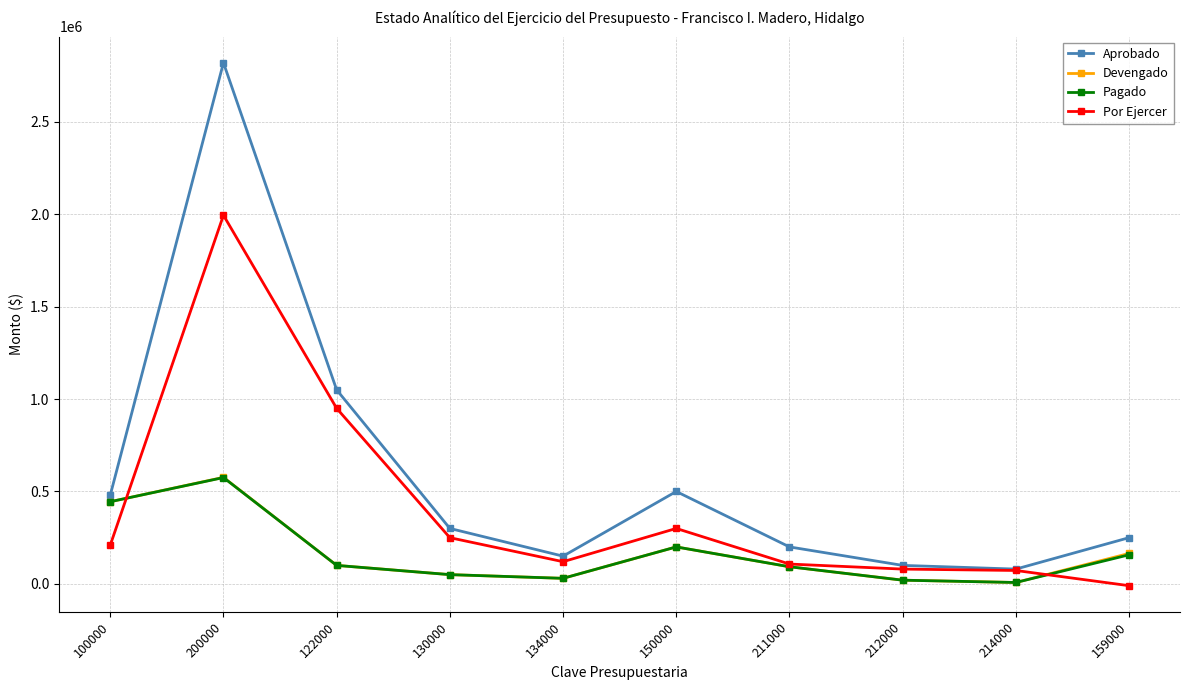

Which series ends up on top after the final intersection of Por Ejercer and Pagado?

Pagado